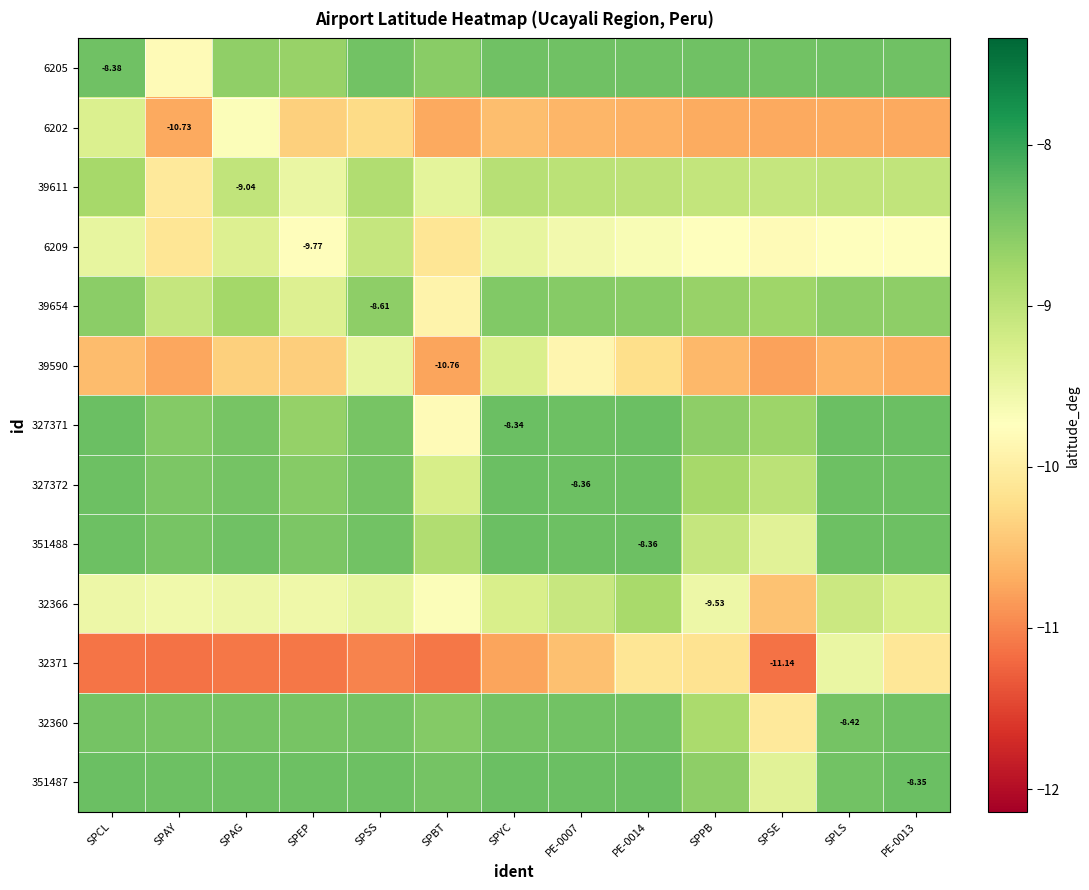

What is the average value of the 39654 series?

-8.8